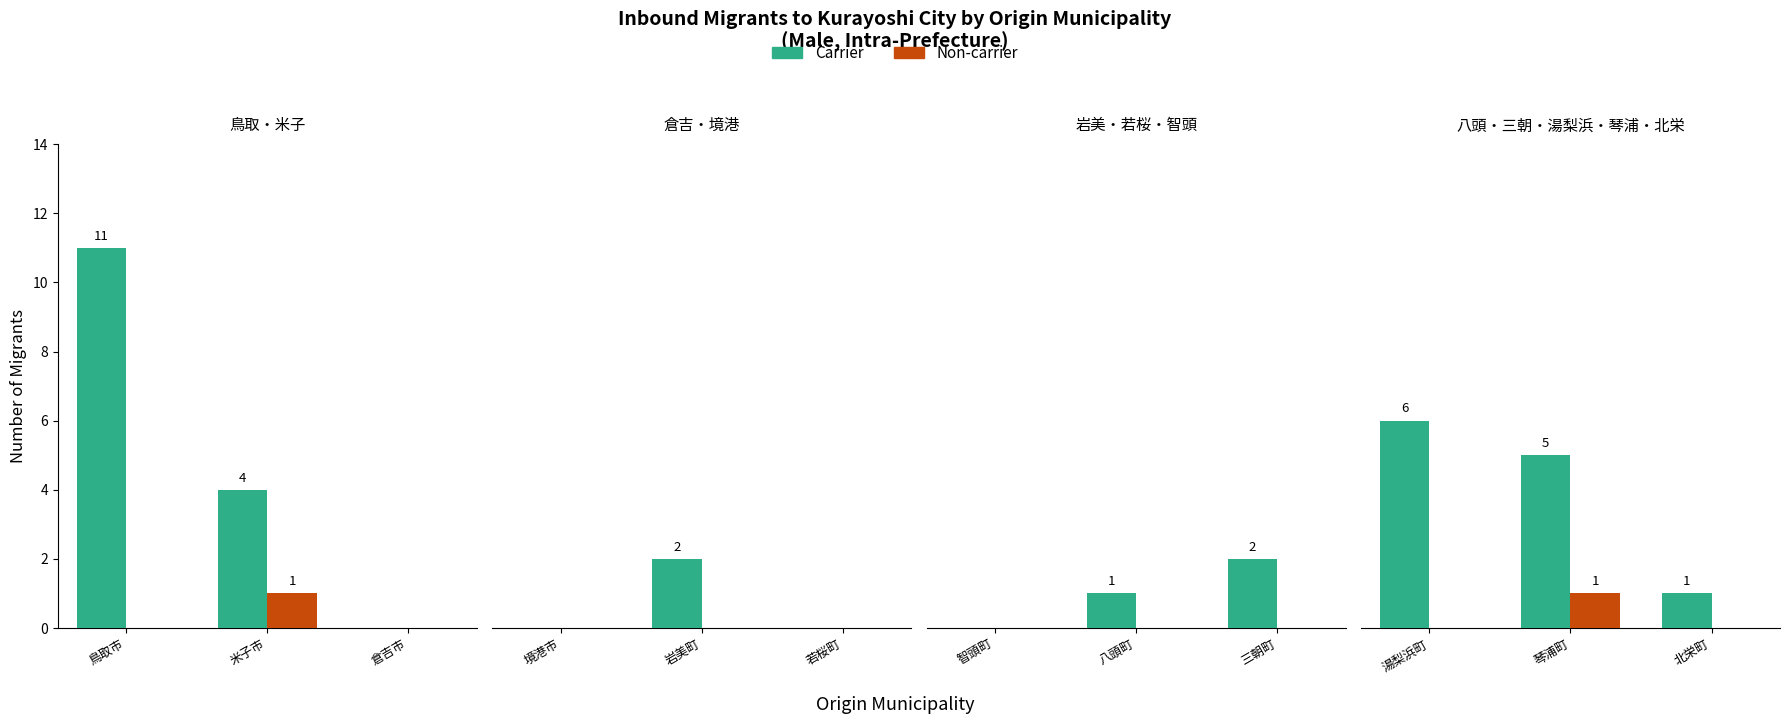

What is the label of the 3rd bar from the left?

北栄町